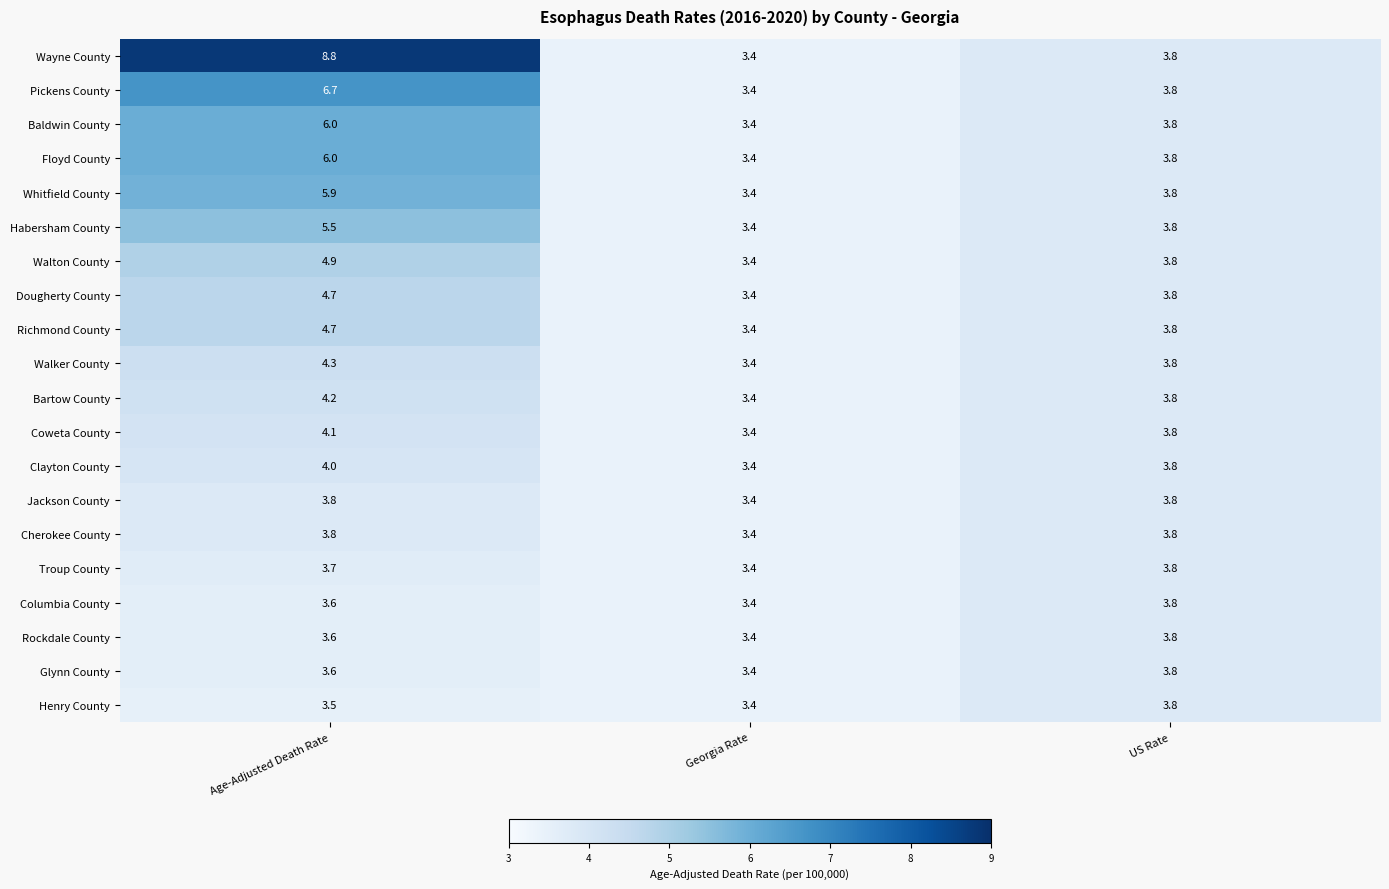

Read the Richmond County value at Georgia Rate.

3.4